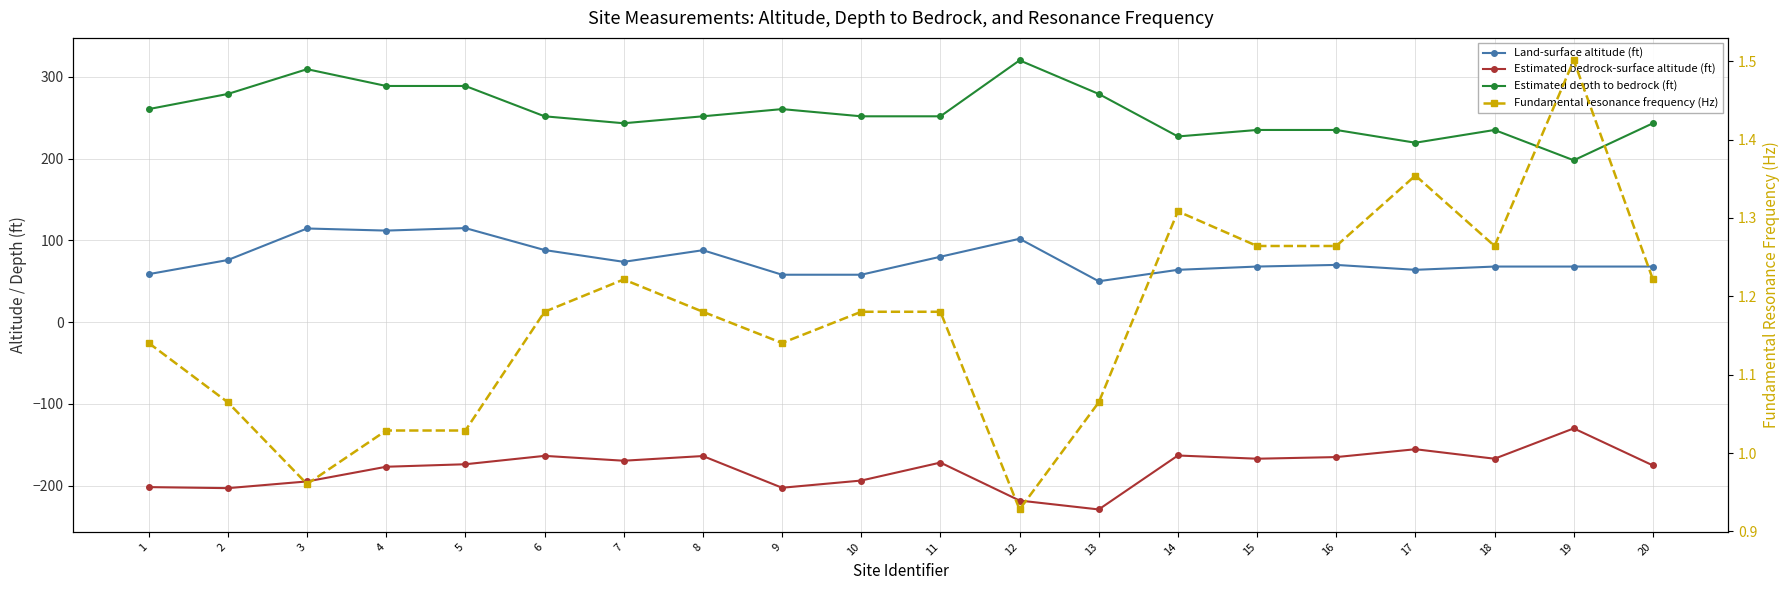

True or false: Estimated depth to bedrock (ft) and Land-surface altitude (ft) intersect in this chart.

False